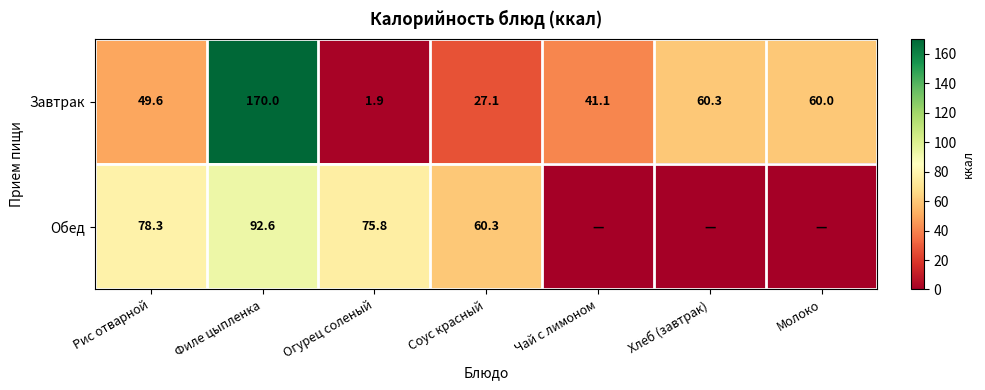

At which label is Завтрак closest to 85?

Хлеб (завтрак)